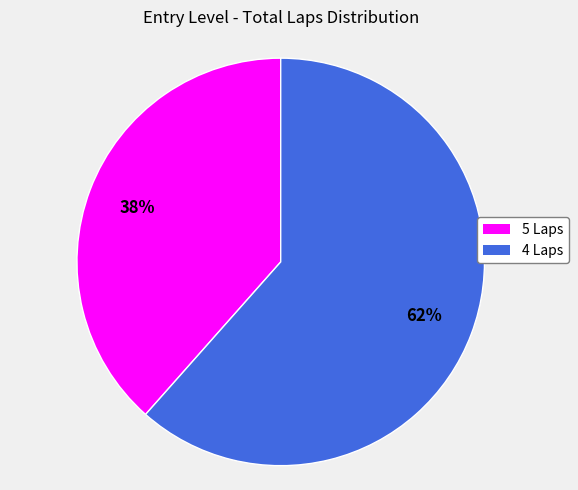

To the nearest percent, what is the average slice percentage?

50%